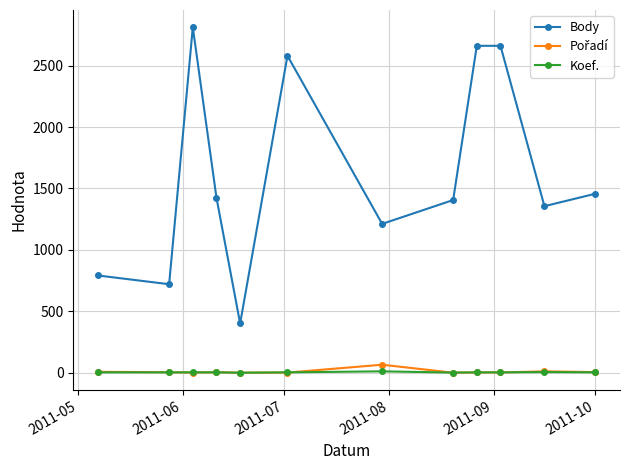

True or false: Body and Koef. intersect in this chart.

False